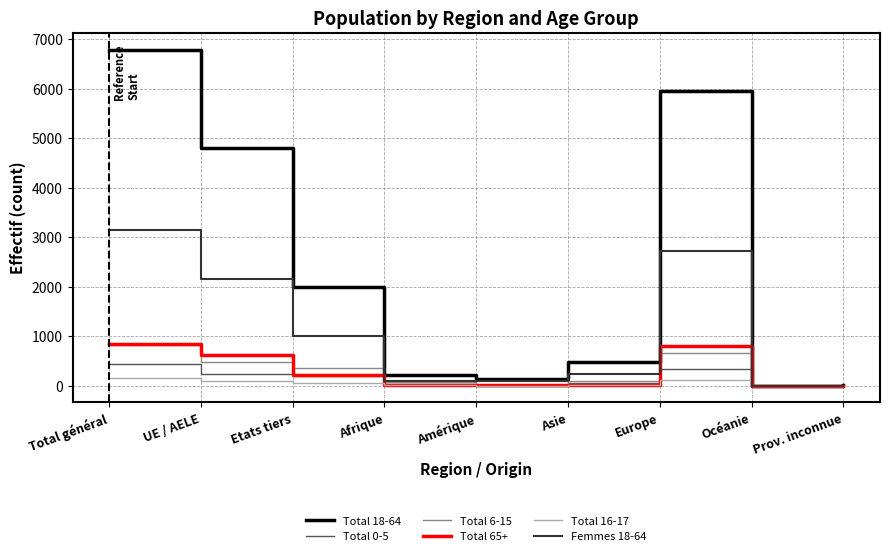

The value of Total 65+ at UE / AELE is 622. True or false?

True